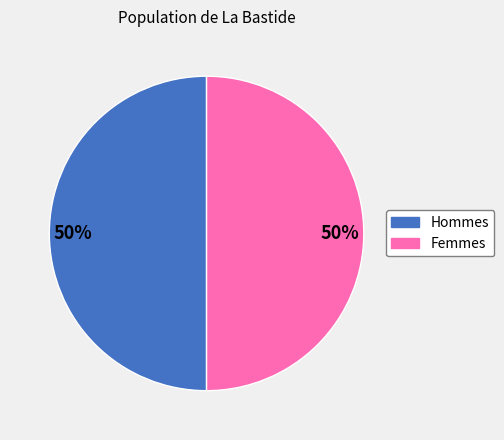

How many segments does this pie chart have?

2